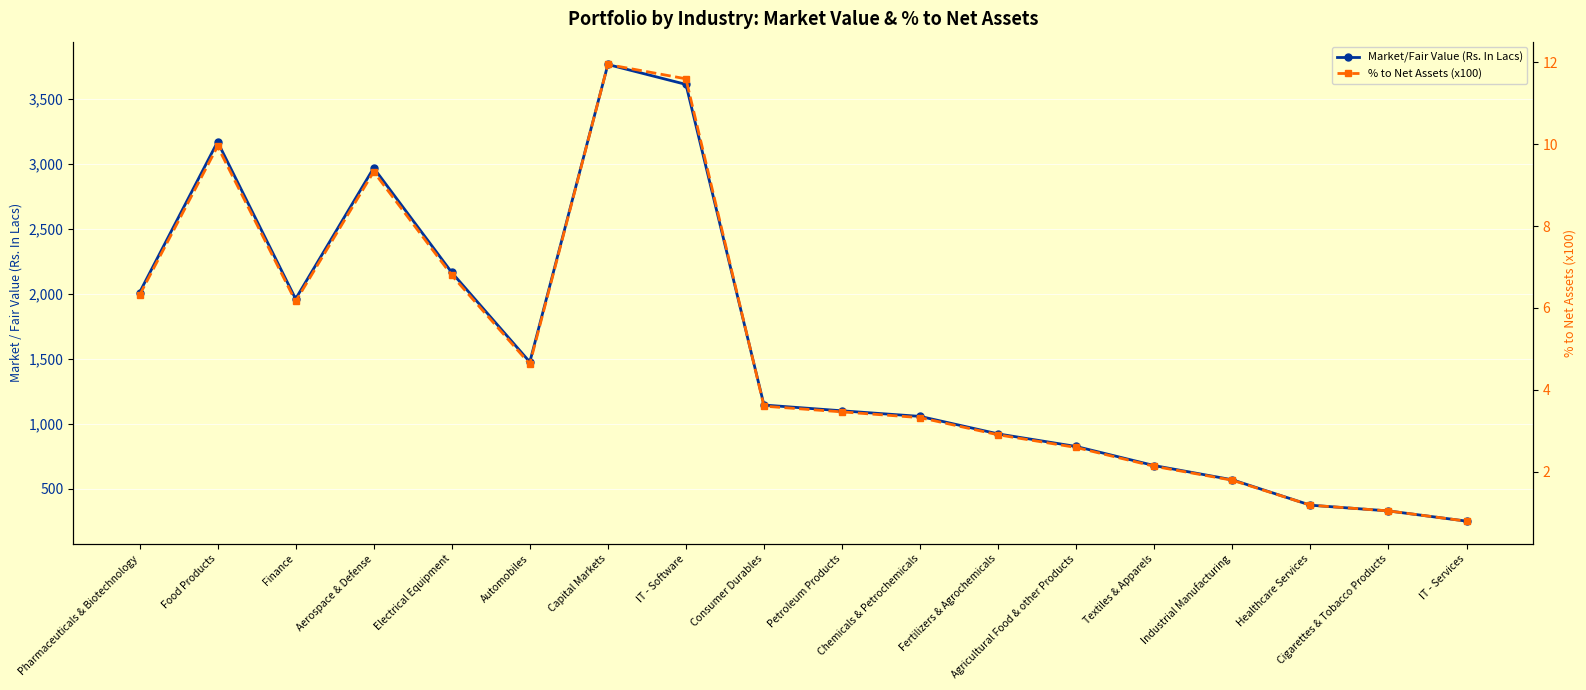

Read the Market/Fair Value (Rs. In Lacs) value at Textiles & Apparels.

679.4